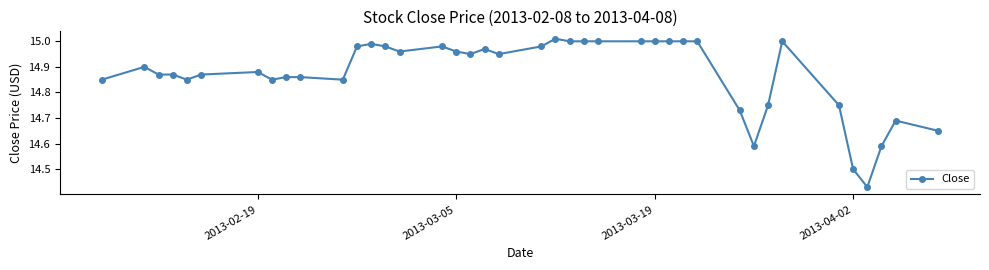

What is the difference between the maximum and second lowest values?

0.5